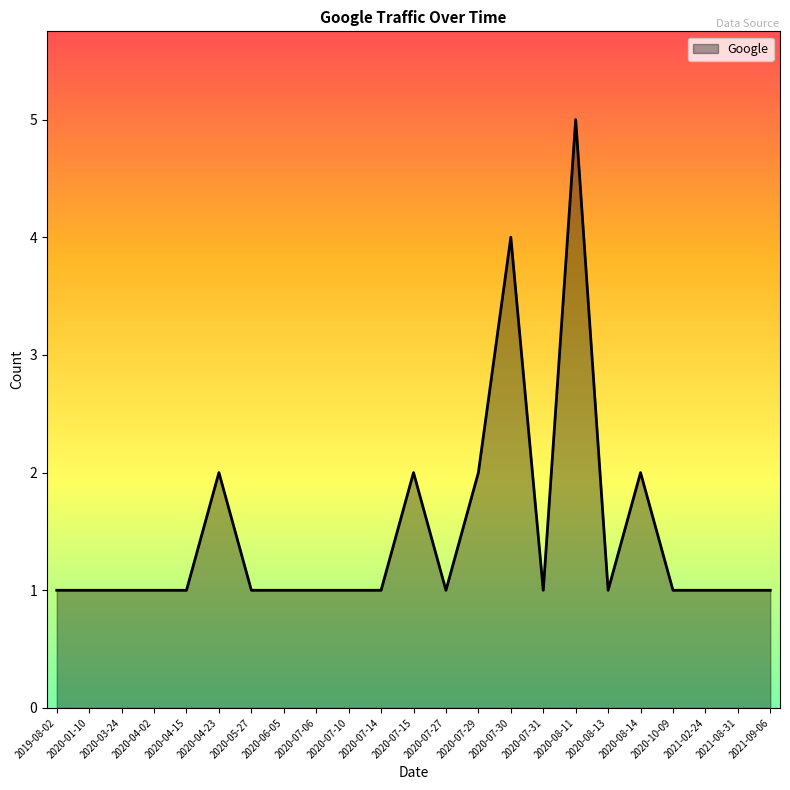

Is it true that the value at 2020-07-15 is 2?

True